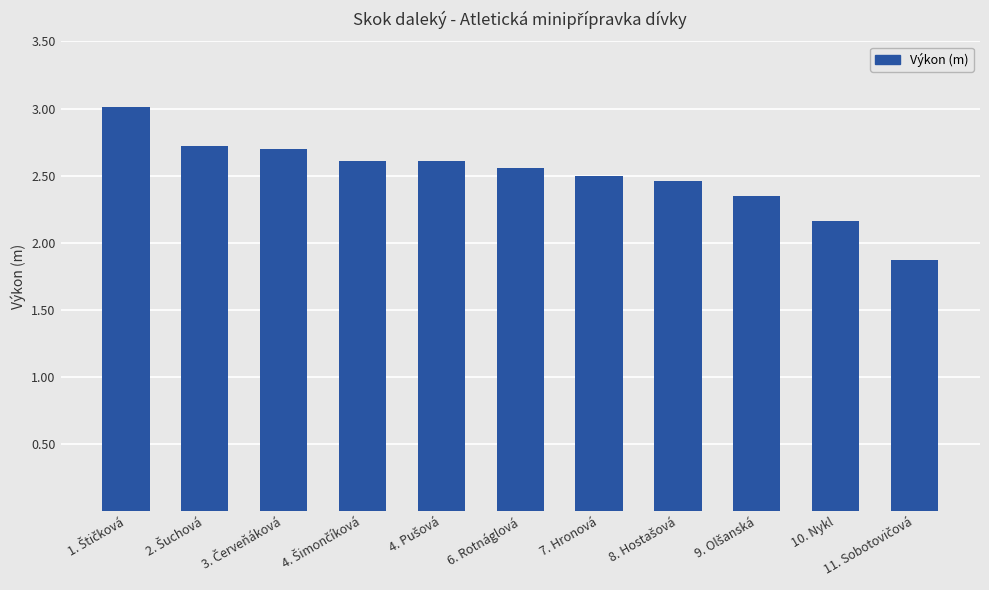

Is it true that the value at 7. Hronová is 2.5?

True